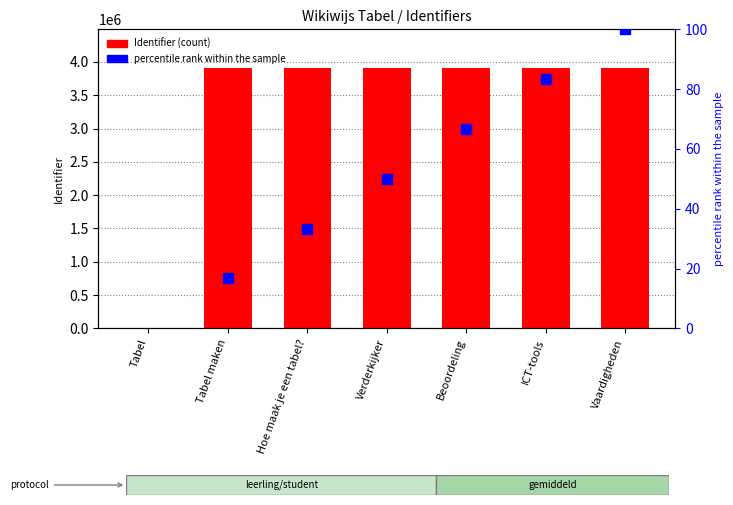

Rank the categories by Identifier value from lowest to highest.

Tabel, Tabel maken, Hoe maak je een tabel?, Verderkijker, Beoordeling, ICT-tools, Vaardigheden